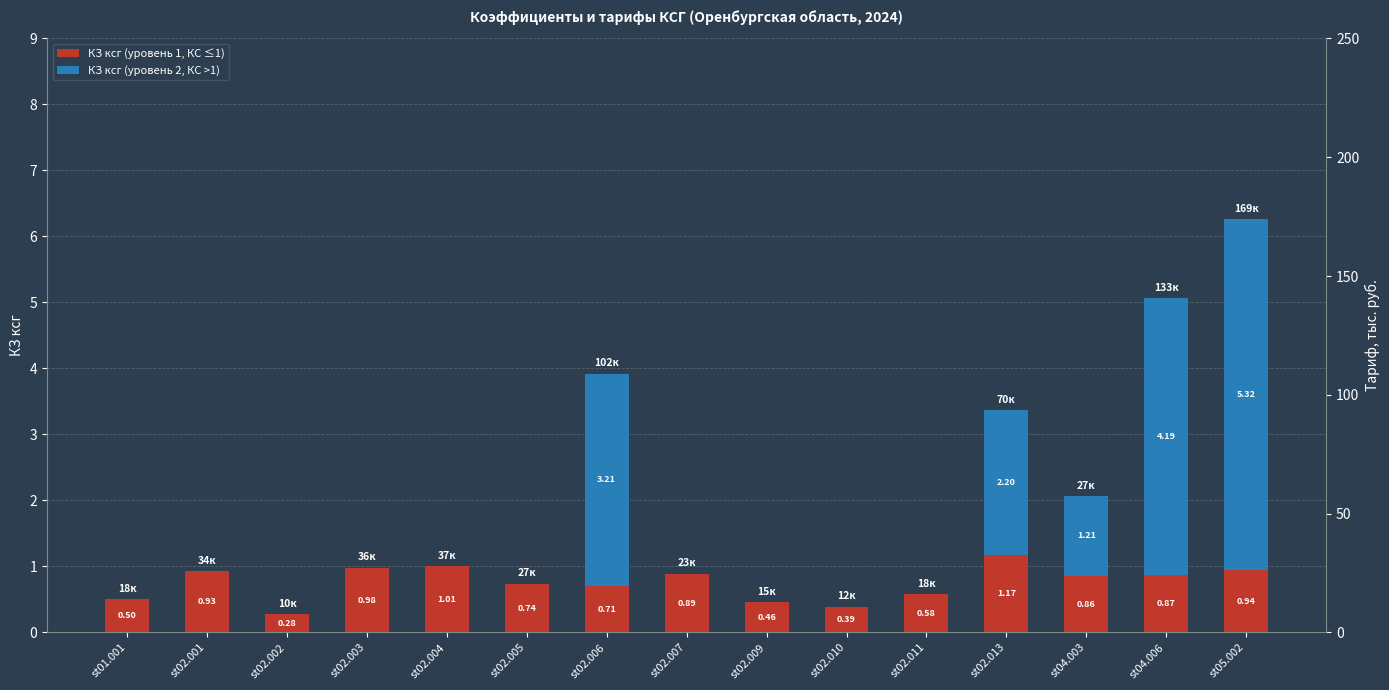

Reading left to right, extract all data points from this chart.

КЗ ксг (уровень 1, КС ≤1): st01.001=0.5	st02.001=0.9	st02.002=0.3	st02.003=1.0	st02.004=1.0	st02.005=0.7	st02.006=0.7	st02.007=0.9	st02.009=0.5	st02.010=0.4	st02.011=0.6	st02.013=1.2	st04.003=0.9	st04.006=0.9	st05.002=0.9
КЗ ксг (уровень 2, КС >1): st01.001=0.0	st02.001=0.0	st02.002=0.0	st02.003=0.0	st02.004=0.0	st02.005=0.0	st02.006=3.2	st02.007=0.0	st02.009=0.0	st02.010=0.0	st02.011=0.0	st02.013=2.2	st04.003=1.2	st04.006=4.2	st05.002=5.3
Тариф (тыс. руб.): st01.001=18.3	st02.001=34.0	st02.002=10.2	st02.003=35.8	st02.004=36.9	st02.005=27.1	st02.006=102.1	st02.007=22.6	st02.009=14.6	st02.010=12.4	st02.011=18.4	st02.013=69.9	st04.003=27.3	st04.006=133.2	st05.002=169.1